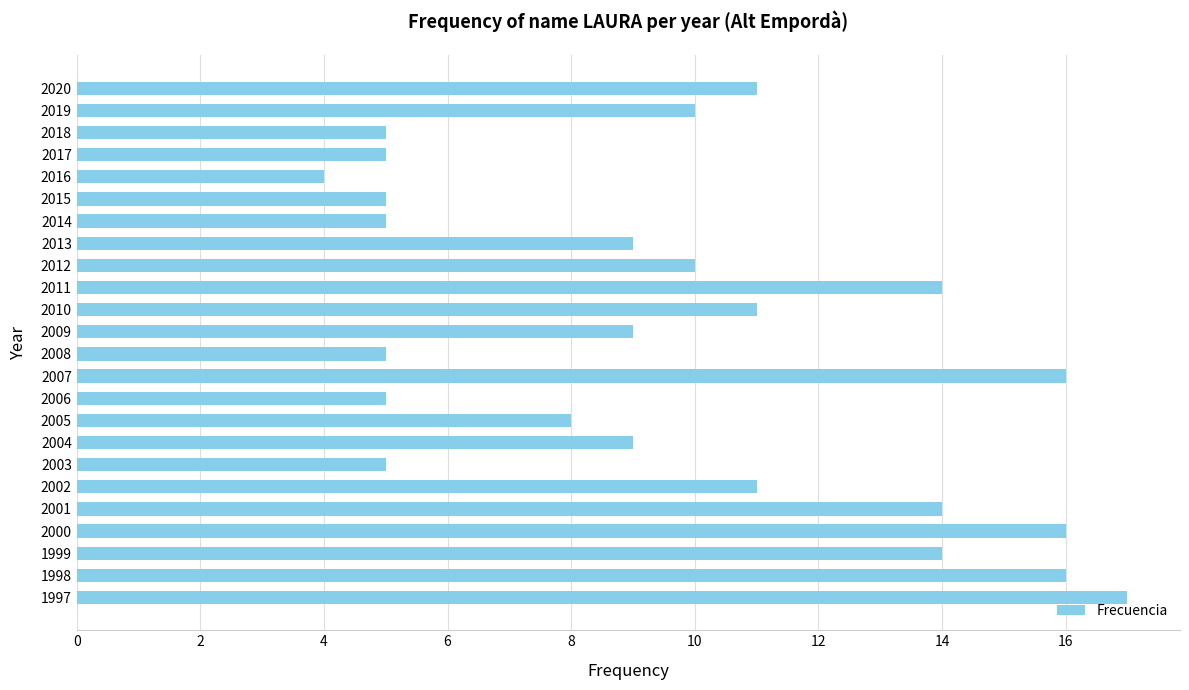

Between 1997 and 2012, which is larger?

1997